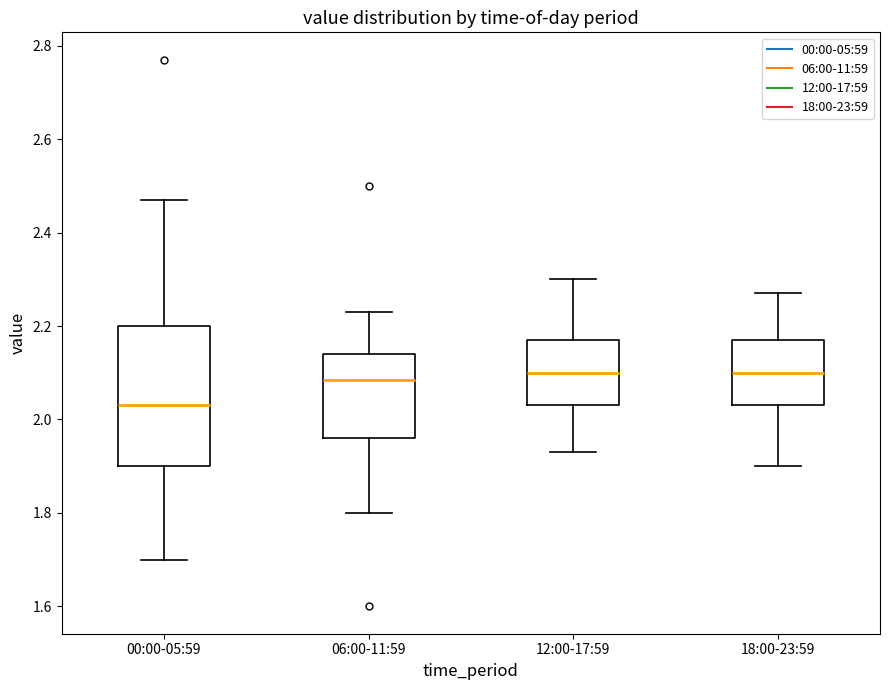

Which box is the tallest, from its lower edge to its upper edge?

00:00-05:59